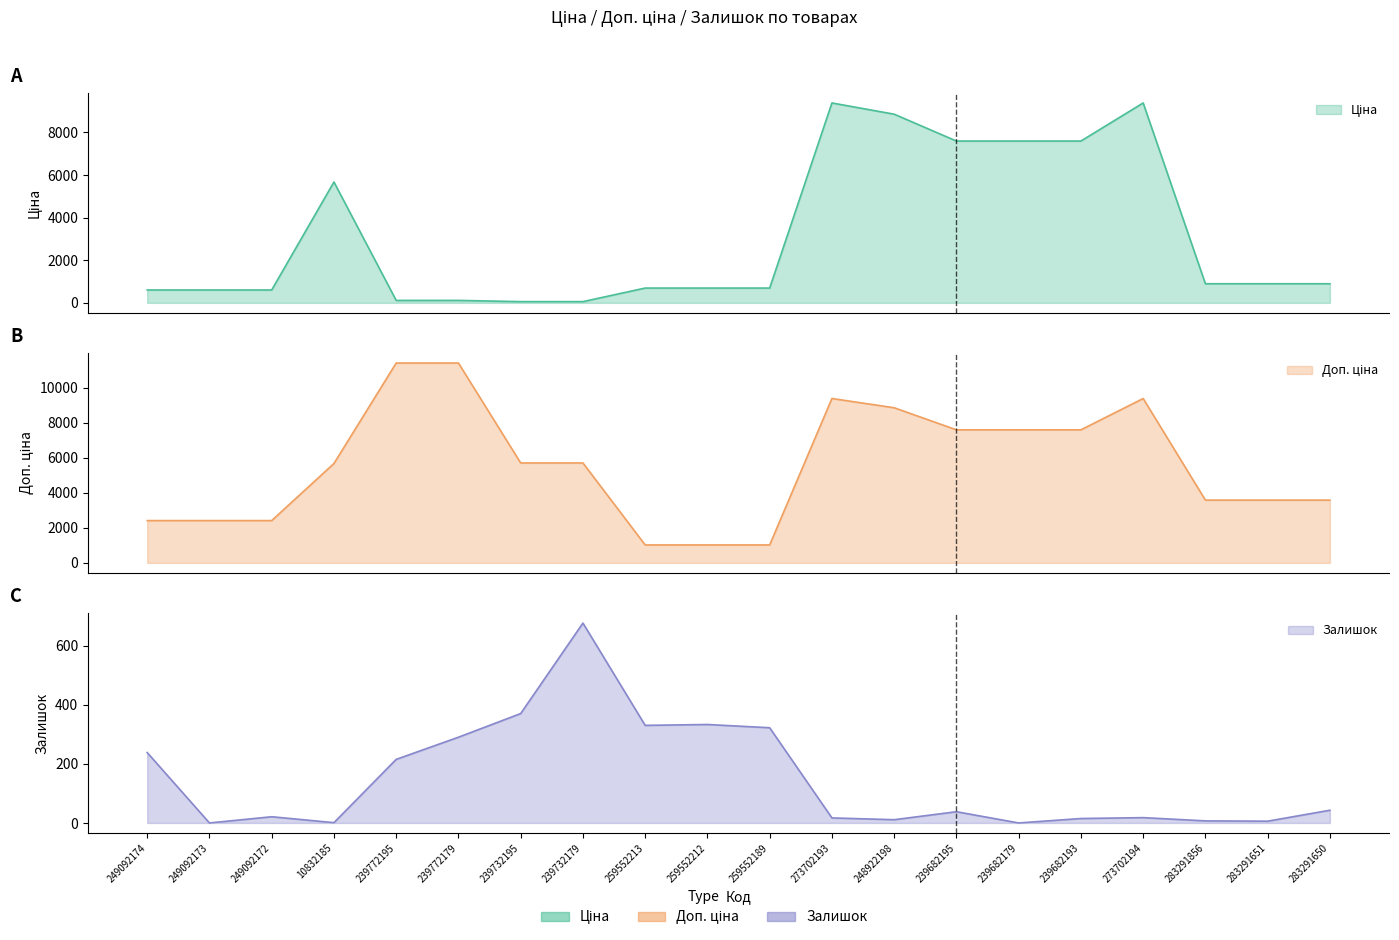

Where is Ціна nearest to the value 4720?

10832185